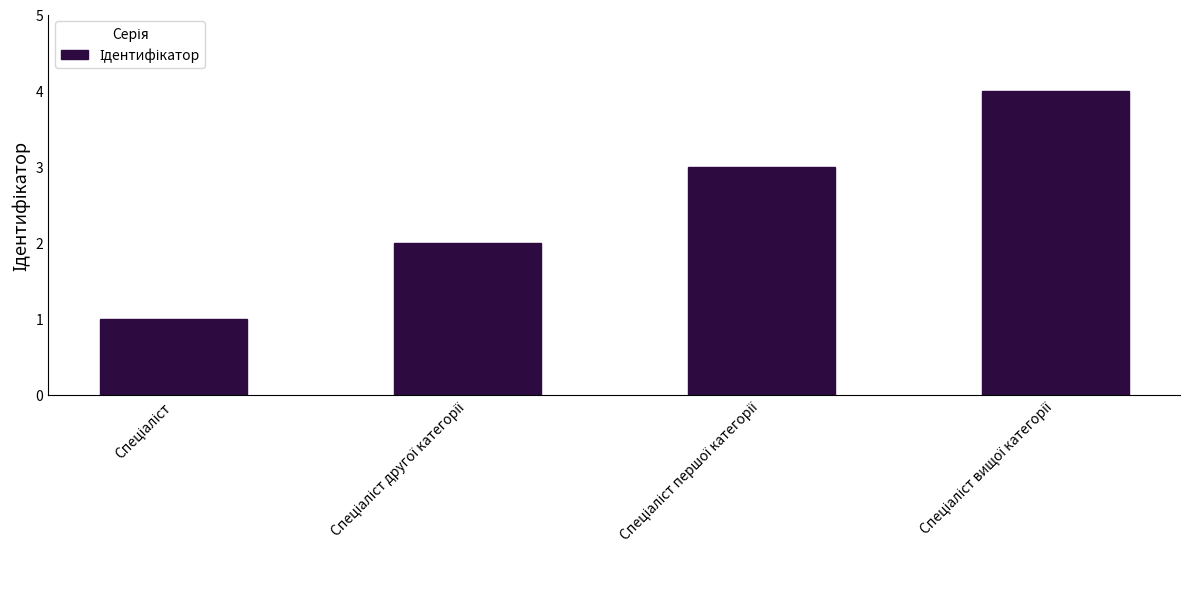

Reading left to right, what are all the values shown in this chart?

1	2	3	4